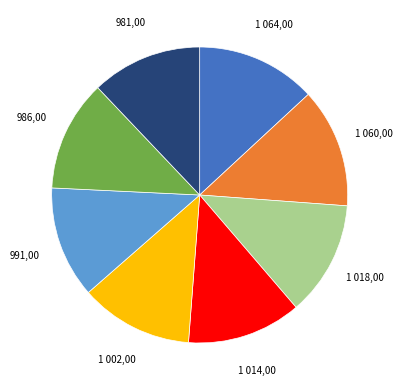

Is there any slice that represents more than half of the pie?

No